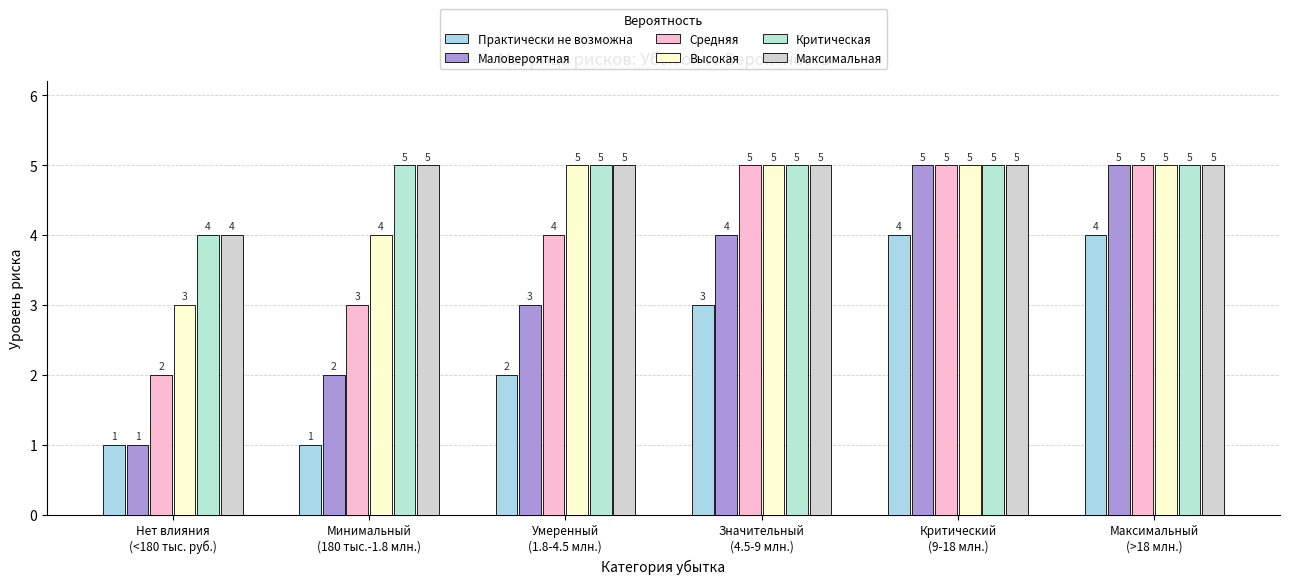

What are all the series names shown in the legend?

Практически не возможна, Маловероятная, Средняя, Высокая, Критическая, Максимальная